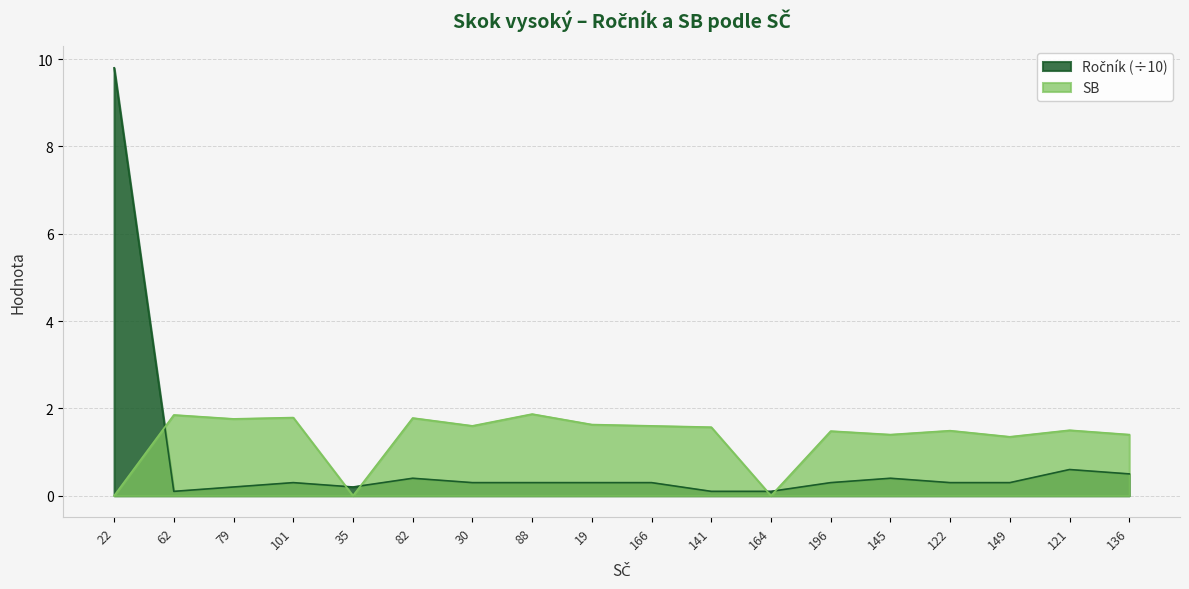

How many data points in SB are above 1?

15